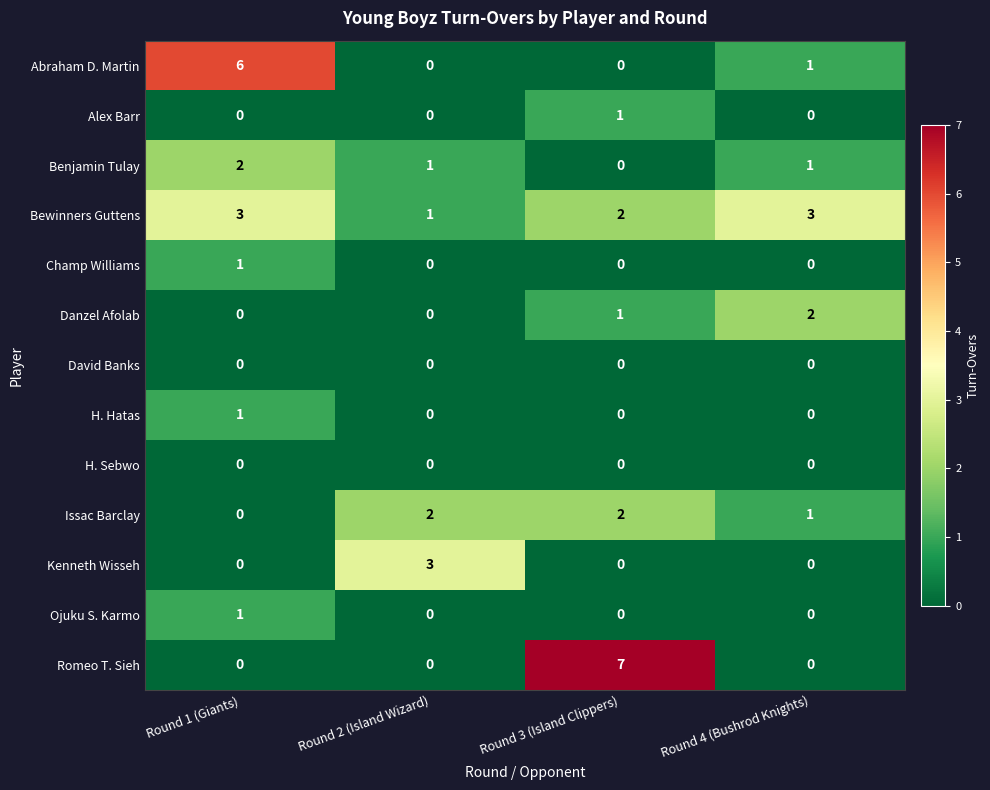

At which category is the sum across all series the highest?

Round 1 (Giants)